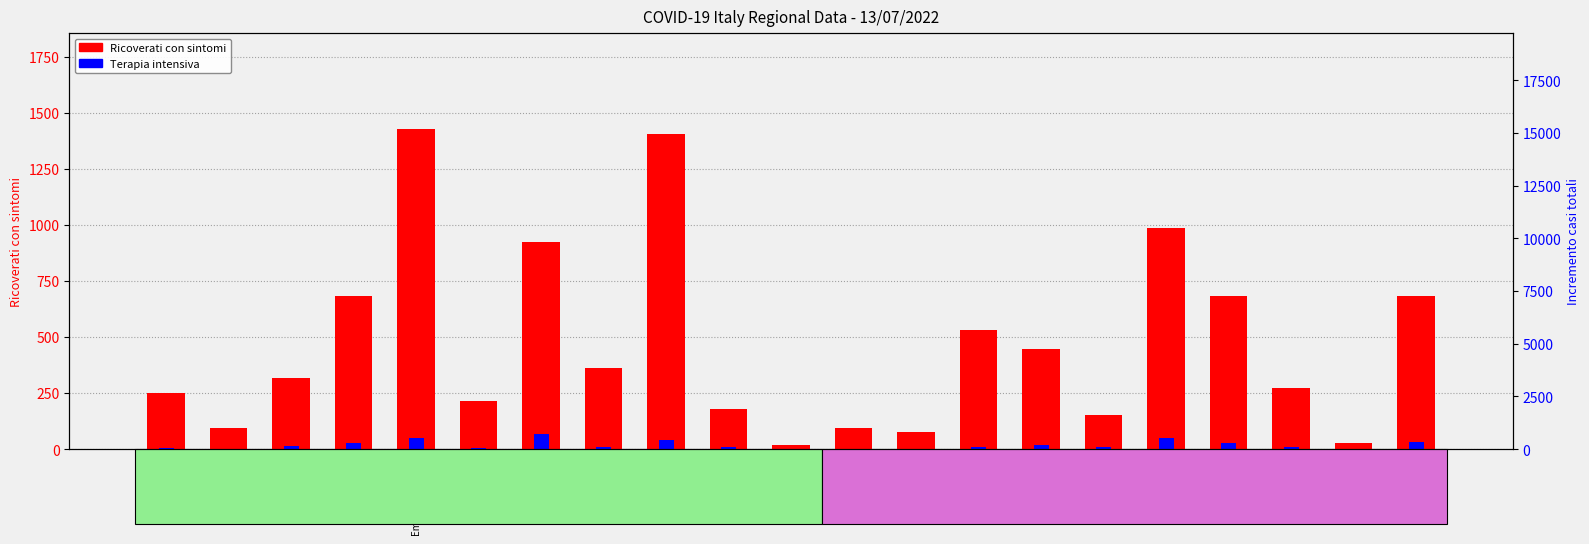

What is the label of the 21st bar from the right?

Abruzzo